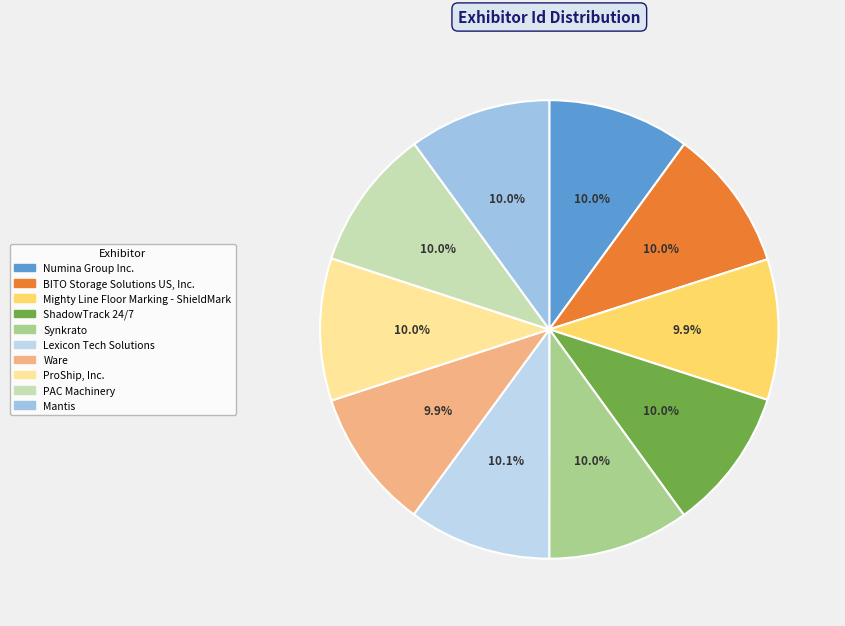

What percentage is the ProShip, Inc. slice, to the nearest percent?

10%